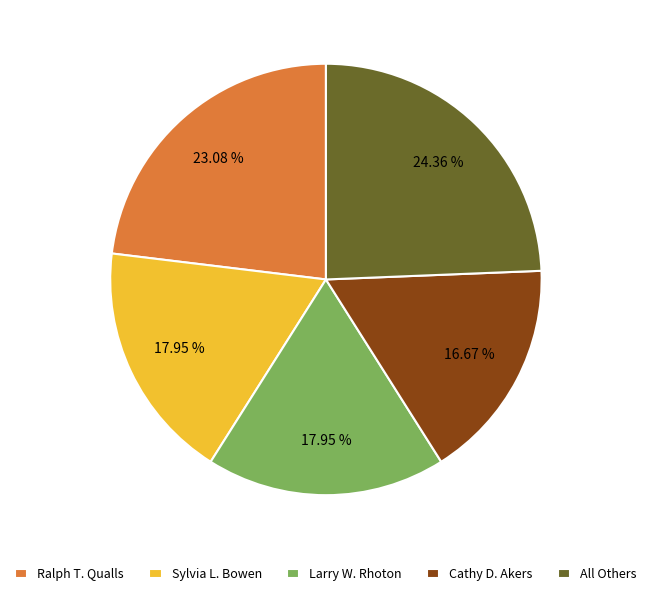

What percentage is the All Others slice, to the nearest percent?

24%